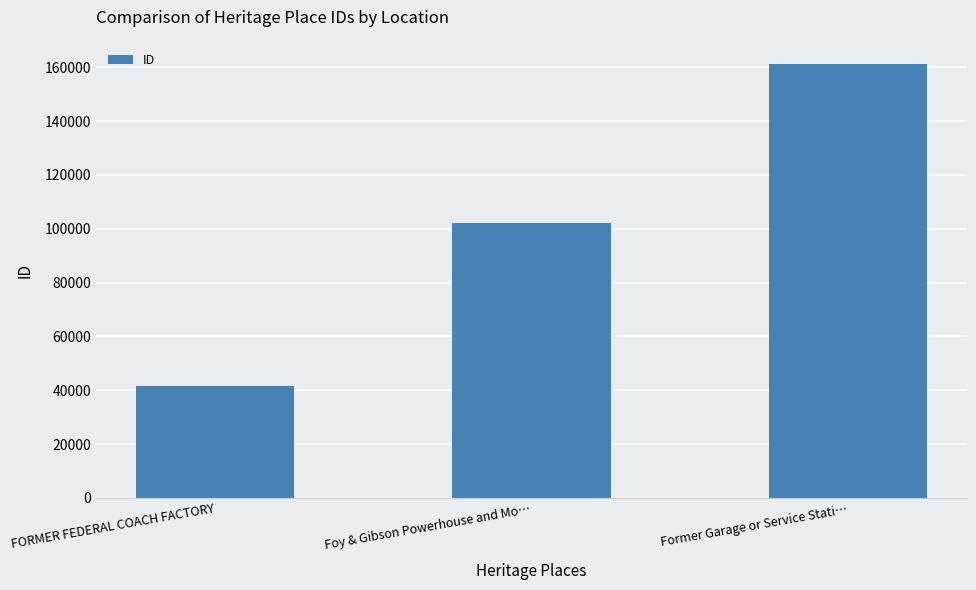

What is the difference between the maximum and second lowest values?

59159